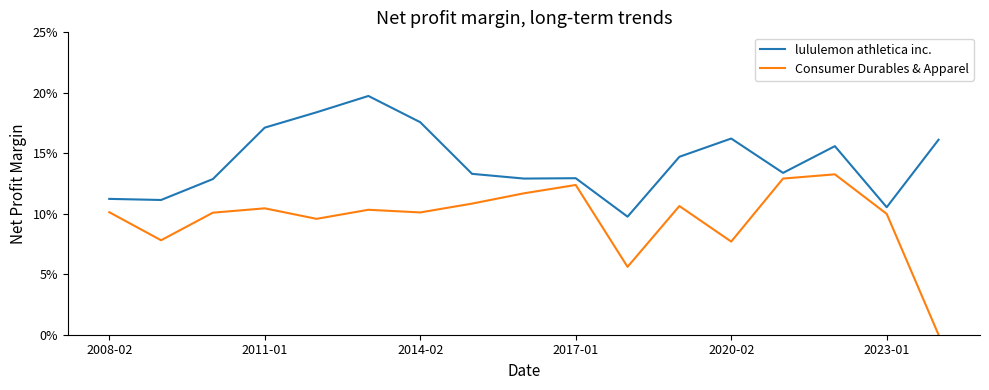

How many Consumer Durables & Apparel values are between 0 and 1?

17